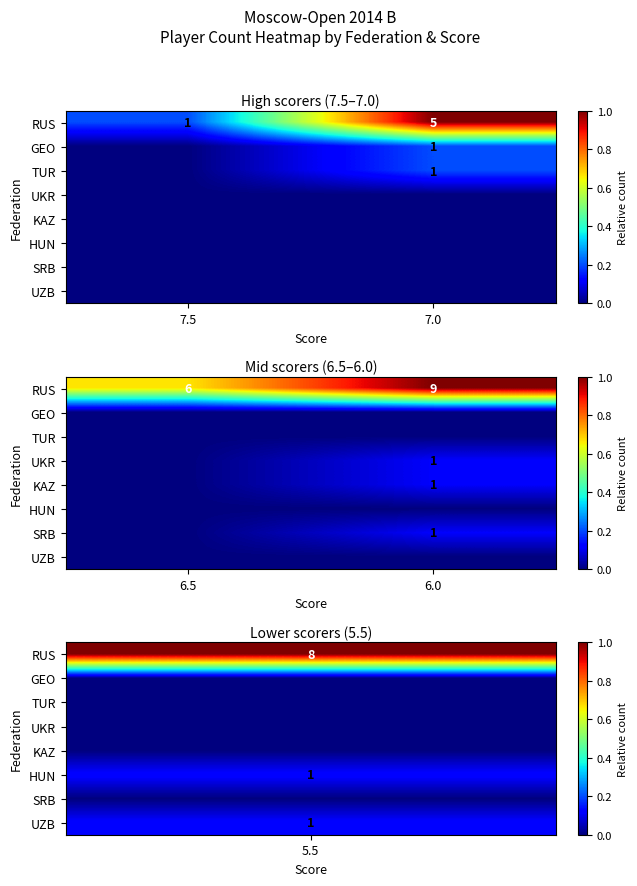

Rank the series by their maximum value, from highest to lowest.

RUS, UKR, KAZ, SRB, GEO, TUR, HUN, UZB